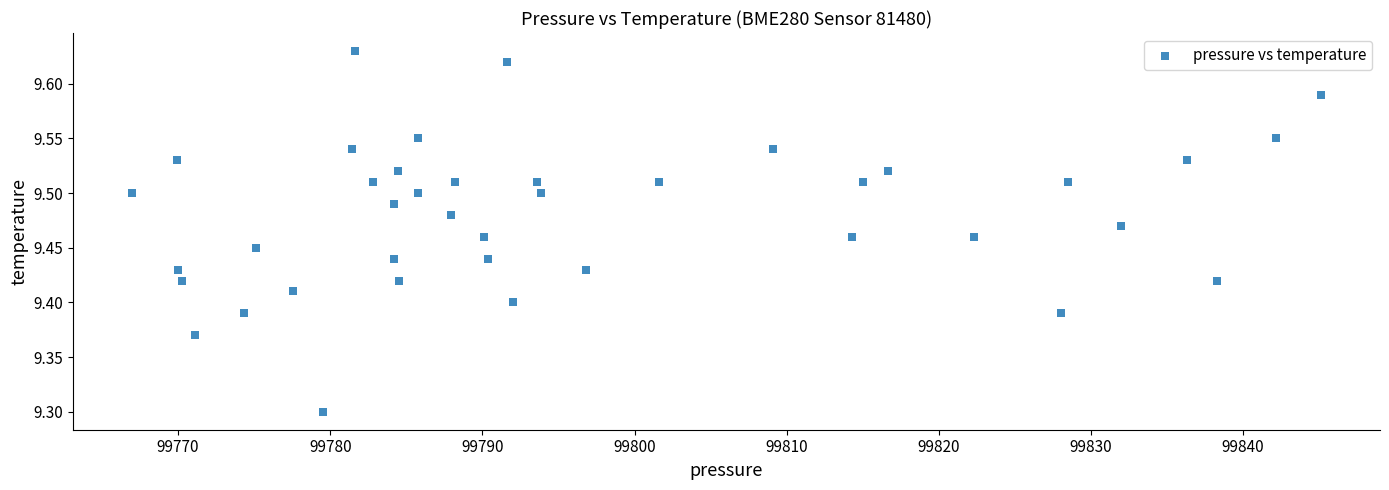

What is the range of X values (max minus min)?

78.1